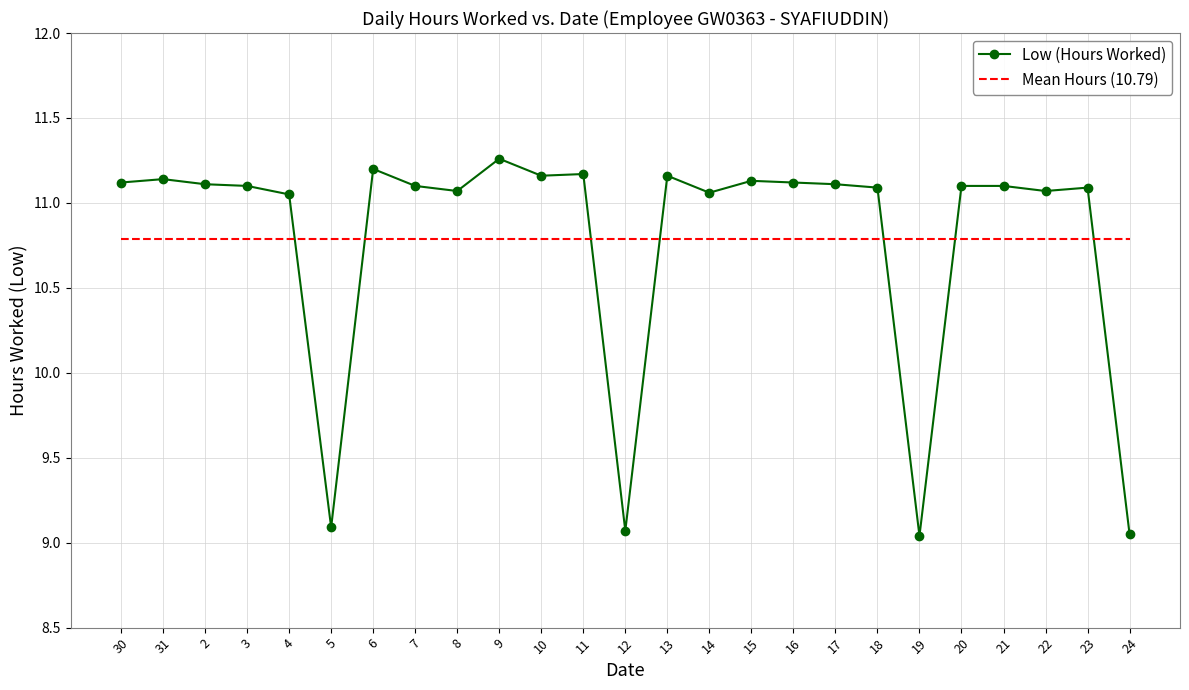

Is the value of Mean Hours (10.79) at 8 greater than the value of Low (Hours Worked) at 3?

No